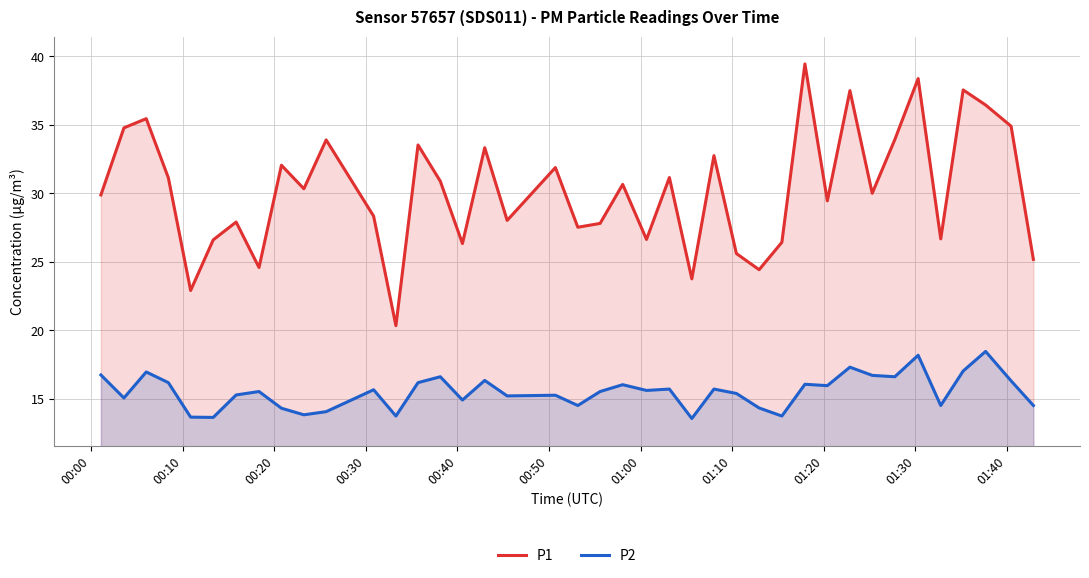

How many data points does each series have?

40